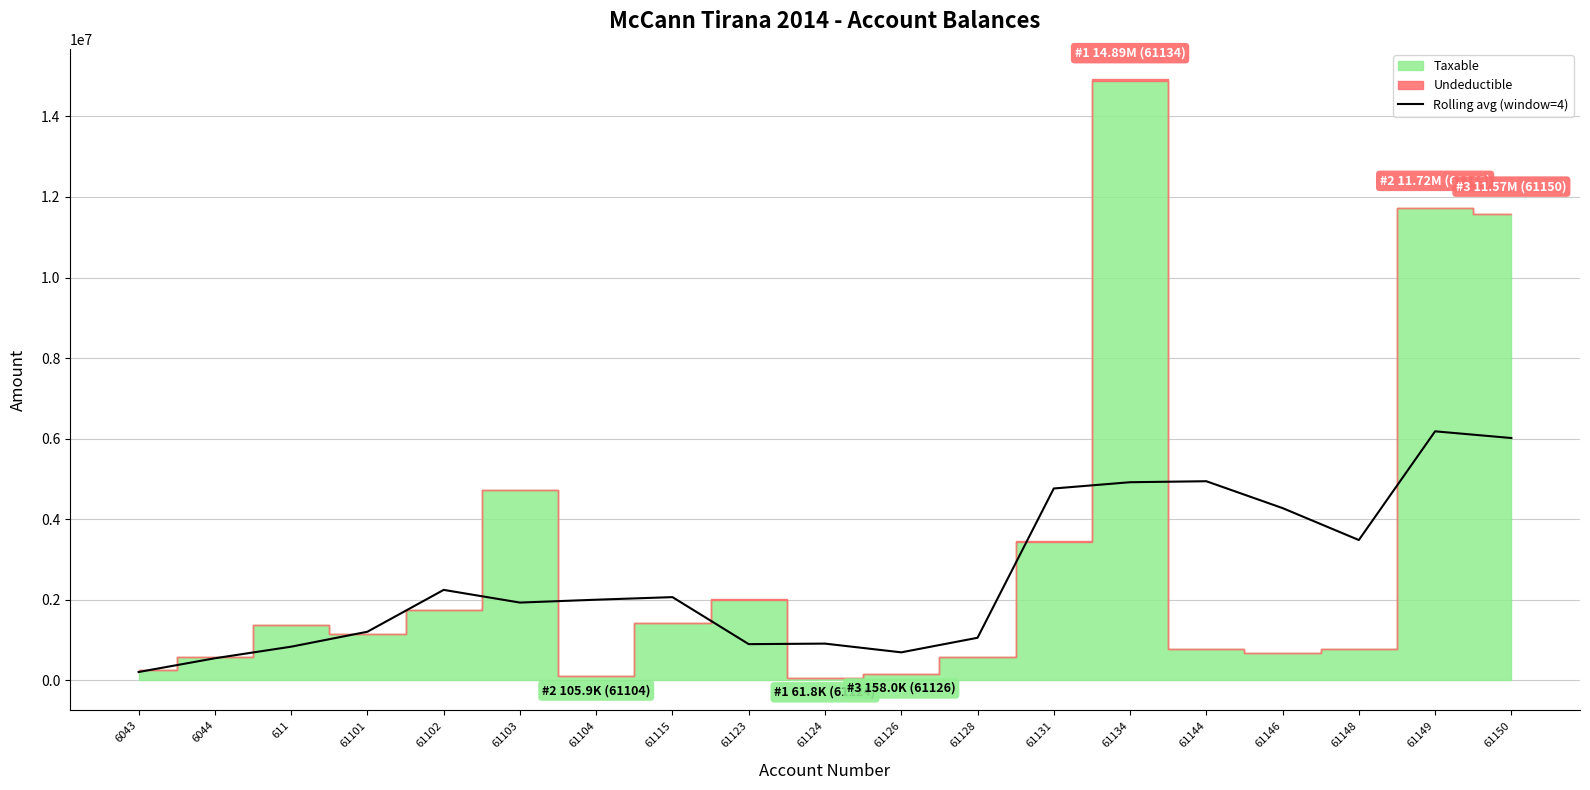

The value of Rolling avg (window=4) at 61144 is 2349757.9. True or false?

False